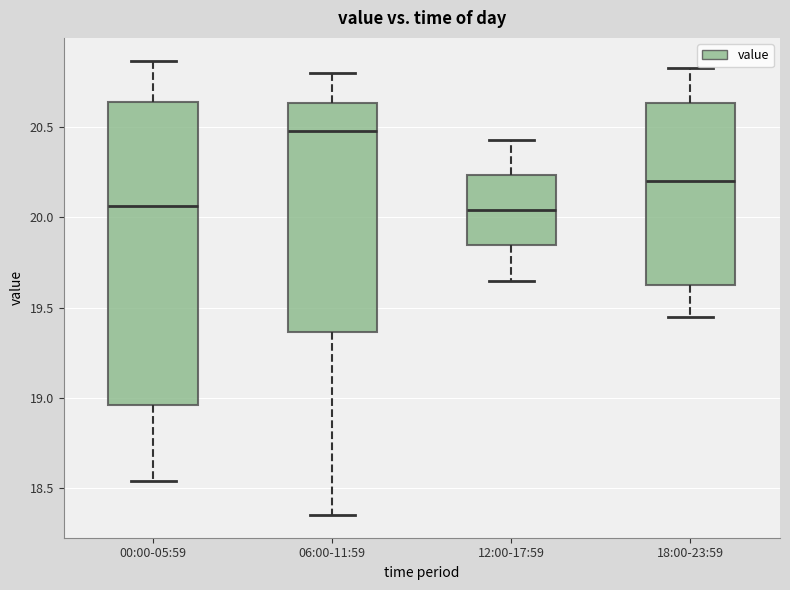

Where is the lower edge of the box for 00:00-05:59 on the y-axis? The values are not printed on the chart, so give them approximately, as read against the axis.

18.95